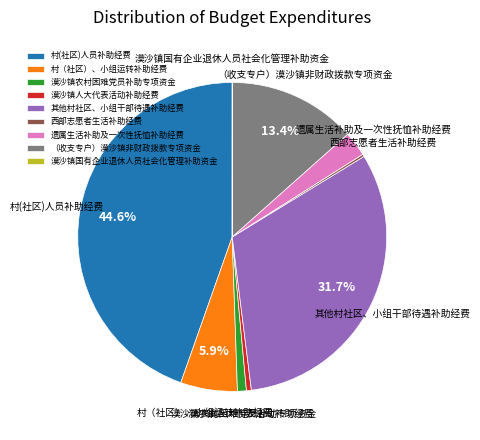

Between 其他村社区、小组干部待遇补助经费 and 村（社区）、小组运转补助经费, which is larger?

其他村社区、小组干部待遇补助经费